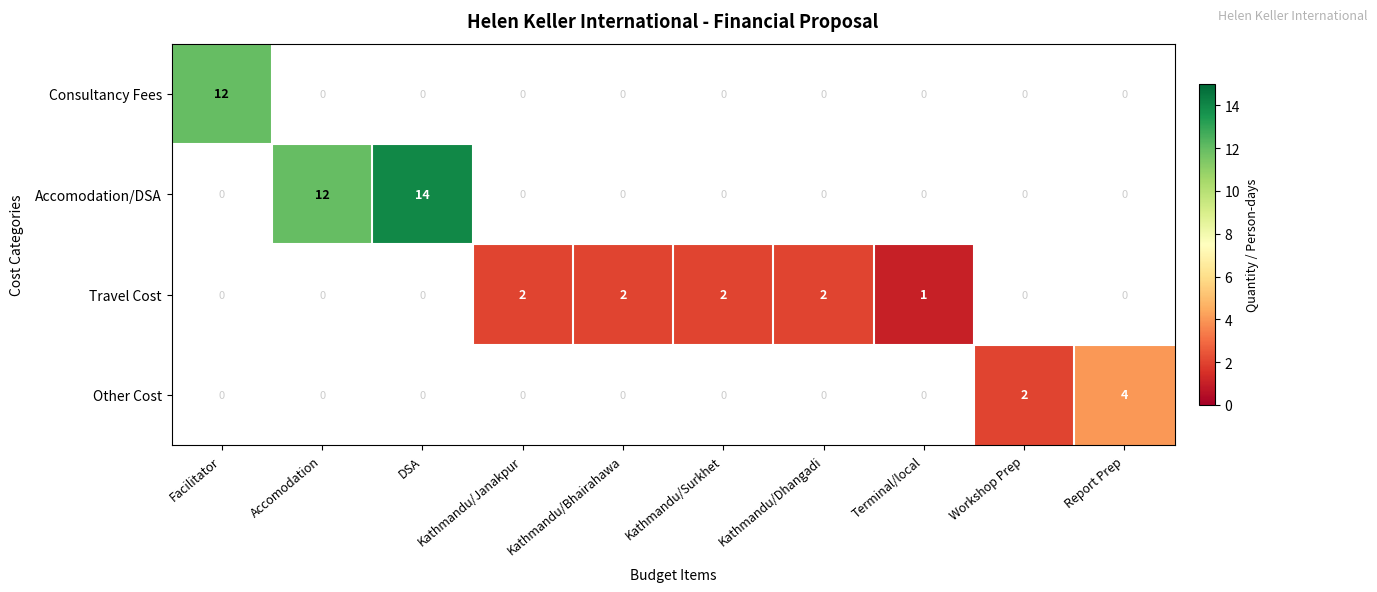

At how many categories does at least one series exceed 8?

3